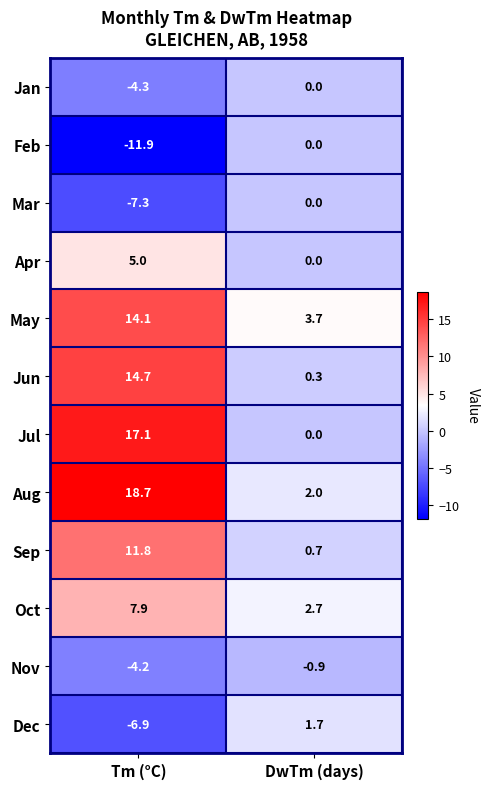

Which series has the largest total across all categories?

Aug